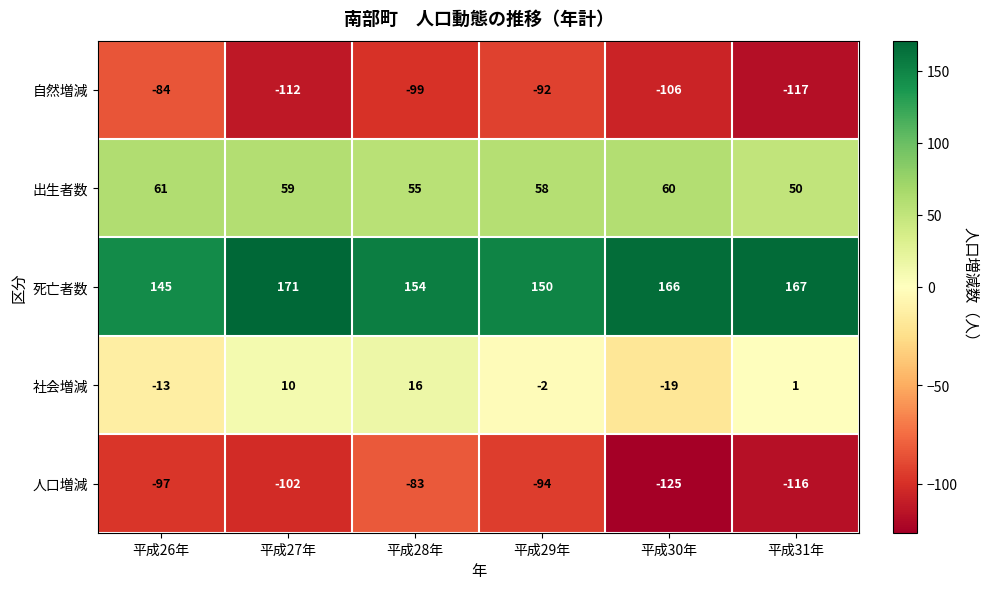

The value of 社会増減 at 平成27年 is 10. True or false?

True